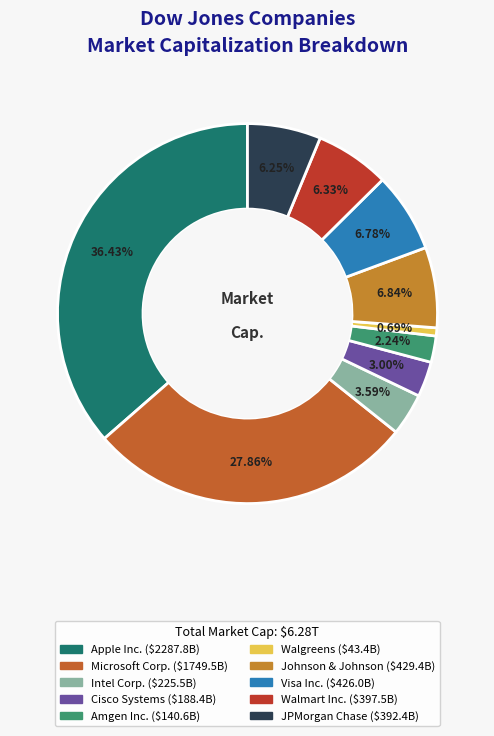

How many segments does this pie chart have?

10